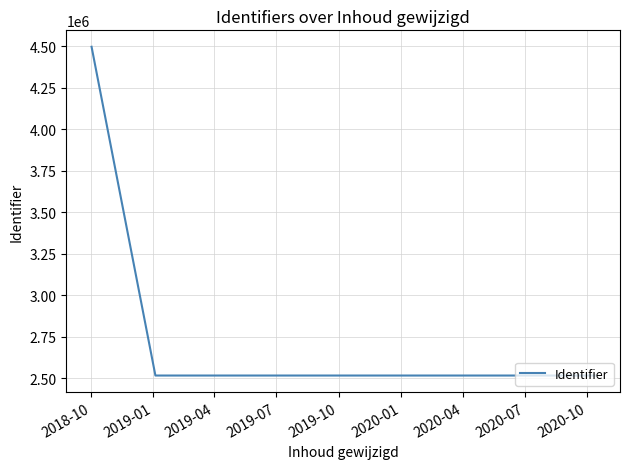

Is this an area chart (filled region under the line)?

No